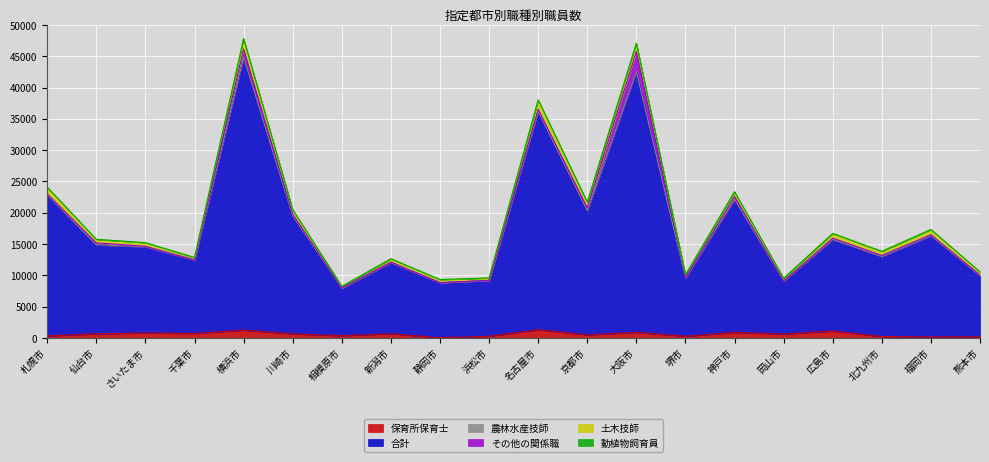

At which label does 農林水産技師 reach its minimum?

相模原市